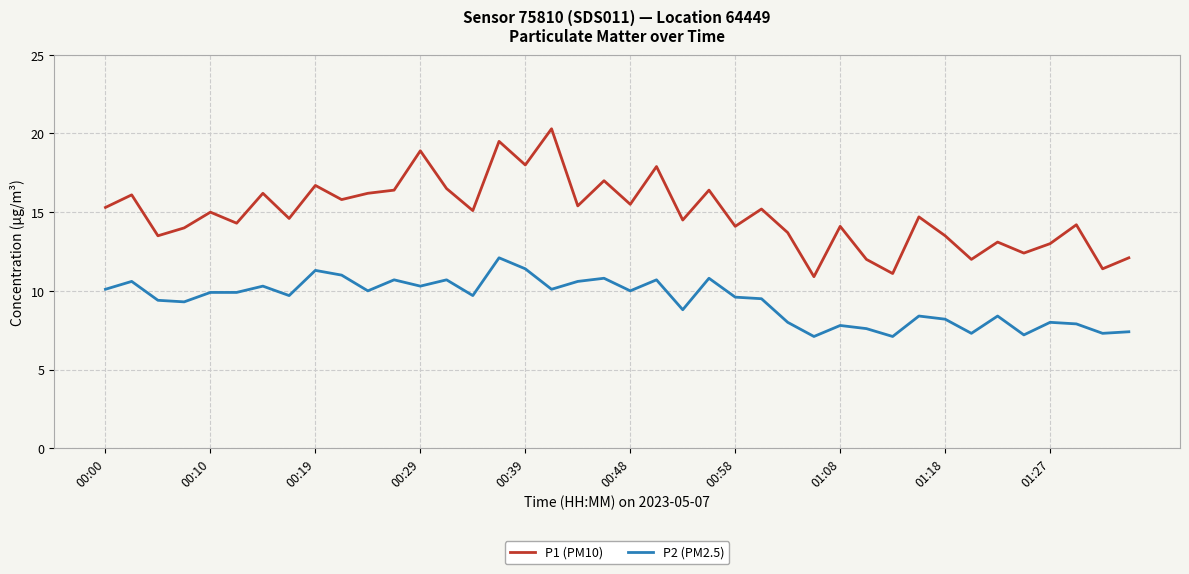

True or false: P1 (PM10) and P2 (PM2.5) intersect in this chart.

False